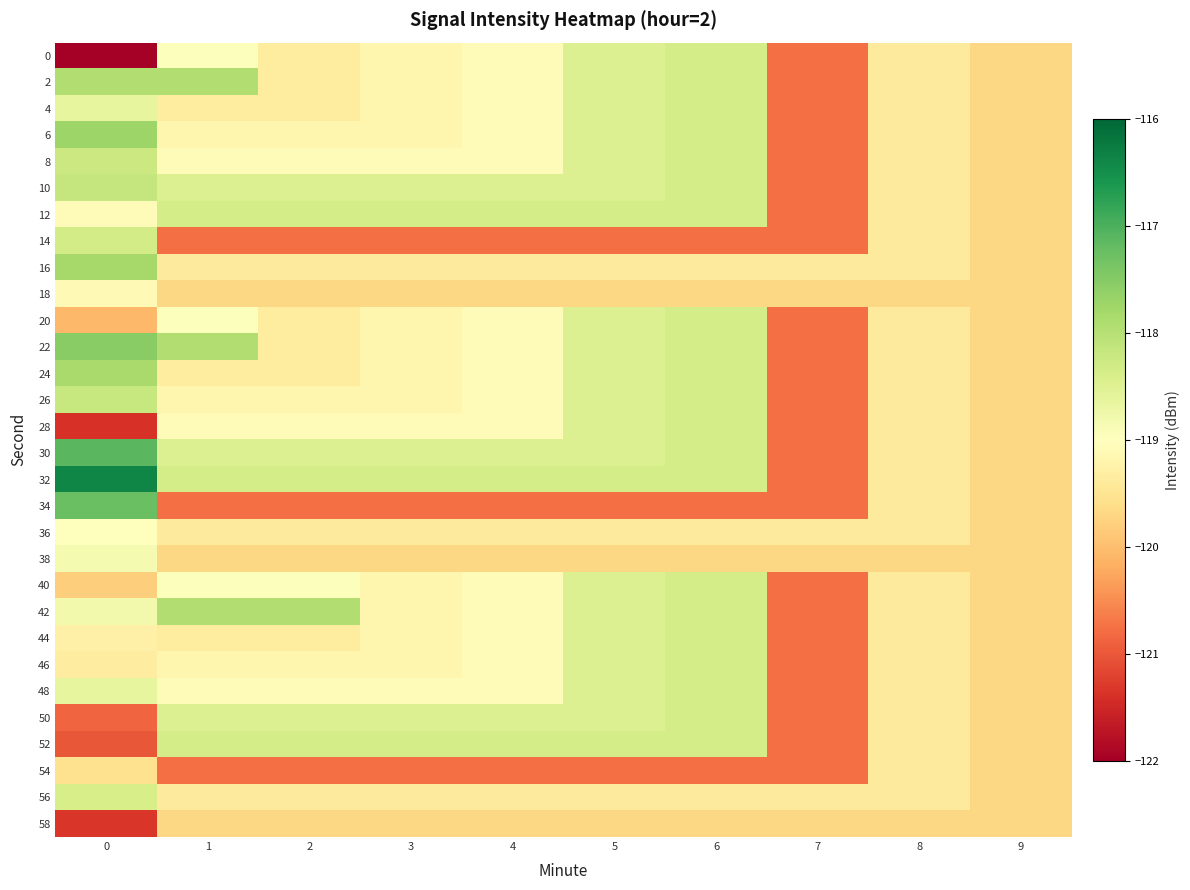

Reading left to right, list all the values displayed in this chart.

0: 0=-125.1	1=-119.0	2=-119.4	3=-119.2	4=-119.1	5=-118.5	6=-118.4	7=-120.8	8=-119.4	9=-119.7
2: 0=-117.9	1=-117.9	2=-119.4	3=-119.2	4=-119.1	5=-118.5	6=-118.4	7=-120.8	8=-119.4	9=-119.7
4: 0=-118.6	1=-119.4	2=-119.4	3=-119.2	4=-119.1	5=-118.5	6=-118.4	7=-120.8	8=-119.4	9=-119.7
6: 0=-117.7	1=-119.2	2=-119.2	3=-119.2	4=-119.1	5=-118.5	6=-118.4	7=-120.8	8=-119.4	9=-119.7
8: 0=-118.2	1=-119.1	2=-119.1	3=-119.1	4=-119.1	5=-118.5	6=-118.4	7=-120.8	8=-119.4	9=-119.7
10: 0=-118.2	1=-118.5	2=-118.5	3=-118.5	4=-118.5	5=-118.5	6=-118.4	7=-120.8	8=-119.4	9=-119.7
12: 0=-119.1	1=-118.4	2=-118.4	3=-118.4	4=-118.4	5=-118.4	6=-118.4	7=-120.8	8=-119.4	9=-119.7
14: 0=-118.3	1=-120.8	2=-120.8	3=-120.8	4=-120.8	5=-120.8	6=-120.8	7=-120.8	8=-119.4	9=-119.7
16: 0=-117.8	1=-119.4	2=-119.4	3=-119.4	4=-119.4	5=-119.4	6=-119.4	7=-119.4	8=-119.4	9=-119.7
18: 0=-119.1	1=-119.7	2=-119.7	3=-119.7	4=-119.7	5=-119.7	6=-119.7	7=-119.7	8=-119.7	9=-119.7
20: 0=-120.1	1=-119.0	2=-119.4	3=-119.2	4=-119.1	5=-118.5	6=-118.4	7=-120.8	8=-119.4	9=-119.7
22: 0=-117.5	1=-117.9	2=-119.4	3=-119.2	4=-119.1	5=-118.5	6=-118.4	7=-120.8	8=-119.4	9=-119.7
24: 0=-117.8	1=-119.4	2=-119.4	3=-119.2	4=-119.1	5=-118.5	6=-118.4	7=-120.8	8=-119.4	9=-119.7
26: 0=-118.2	1=-119.2	2=-119.2	3=-119.2	4=-119.1	5=-118.5	6=-118.4	7=-120.8	8=-119.4	9=-119.7
28: 0=-121.4	1=-119.1	2=-119.1	3=-119.1	4=-119.1	5=-118.5	6=-118.4	7=-120.8	8=-119.4	9=-119.7
30: 0=-117.1	1=-118.5	2=-118.5	3=-118.5	4=-118.5	5=-118.5	6=-118.4	7=-120.8	8=-119.4	9=-119.7
32: 0=-116.4	1=-118.4	2=-118.4	3=-118.4	4=-118.4	5=-118.4	6=-118.4	7=-120.8	8=-119.4	9=-119.7
34: 0=-117.3	1=-120.8	2=-120.8	3=-120.8	4=-120.8	5=-120.8	6=-120.8	7=-120.8	8=-119.4	9=-119.7
36: 0=-119.0	1=-119.4	2=-119.4	3=-119.4	4=-119.4	5=-119.4	6=-119.4	7=-119.4	8=-119.4	9=-119.7
38: 0=-118.8	1=-119.7	2=-119.7	3=-119.7	4=-119.7	5=-119.7	6=-119.7	7=-119.7	8=-119.7	9=-119.7
40: 0=-119.8	1=-119.0	2=-119.0	3=-119.2	4=-119.1	5=-118.5	6=-118.4	7=-120.8	8=-119.4	9=-119.7
42: 0=-118.8	1=-117.9	2=-117.9	3=-119.2	4=-119.1	5=-118.5	6=-118.4	7=-120.8	8=-119.4	9=-119.7
44: 0=-119.3	1=-119.4	2=-119.4	3=-119.2	4=-119.1	5=-118.5	6=-118.4	7=-120.8	8=-119.4	9=-119.7
46: 0=-119.3	1=-119.2	2=-119.2	3=-119.2	4=-119.1	5=-118.5	6=-118.4	7=-120.8	8=-119.4	9=-119.7
48: 0=-118.6	1=-119.1	2=-119.1	3=-119.1	4=-119.1	5=-118.5	6=-118.4	7=-120.8	8=-119.4	9=-119.7
50: 0=-120.9	1=-118.5	2=-118.5	3=-118.5	4=-118.5	5=-118.5	6=-118.4	7=-120.8	8=-119.4	9=-119.7
52: 0=-121.0	1=-118.4	2=-118.4	3=-118.4	4=-118.4	5=-118.4	6=-118.4	7=-120.8	8=-119.4	9=-119.7
54: 0=-119.5	1=-120.8	2=-120.8	3=-120.8	4=-120.8	5=-120.8	6=-120.8	7=-120.8	8=-119.4	9=-119.7
56: 0=-118.4	1=-119.4	2=-119.4	3=-119.4	4=-119.4	5=-119.4	6=-119.4	7=-119.4	8=-119.4	9=-119.7
58: 0=-121.3	1=-119.7	2=-119.7	3=-119.7	4=-119.7	5=-119.7	6=-119.7	7=-119.7	8=-119.7	9=-119.7